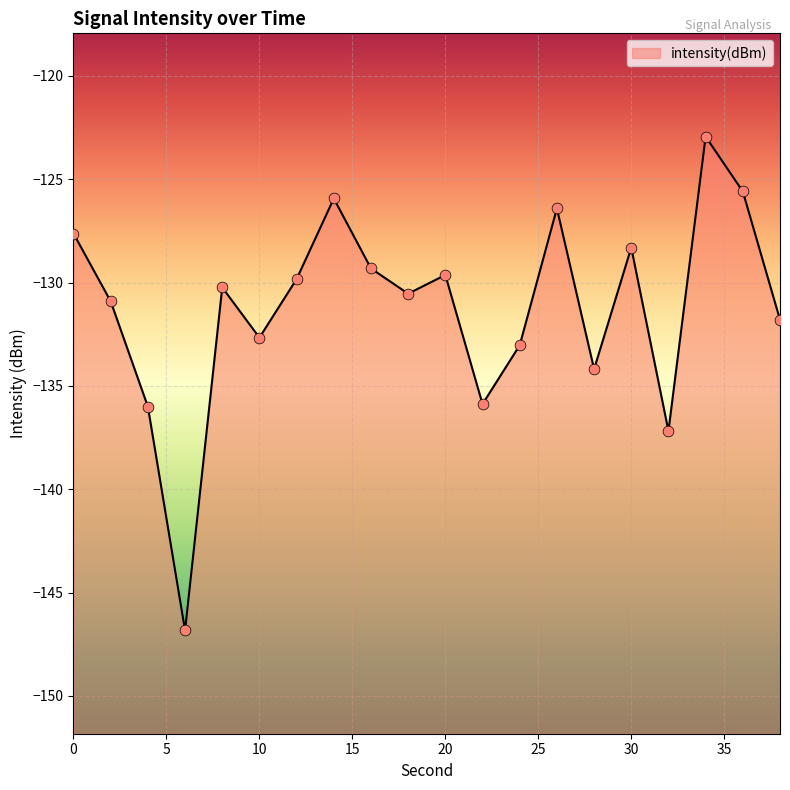

Which has a higher value, 32 or 20?

20